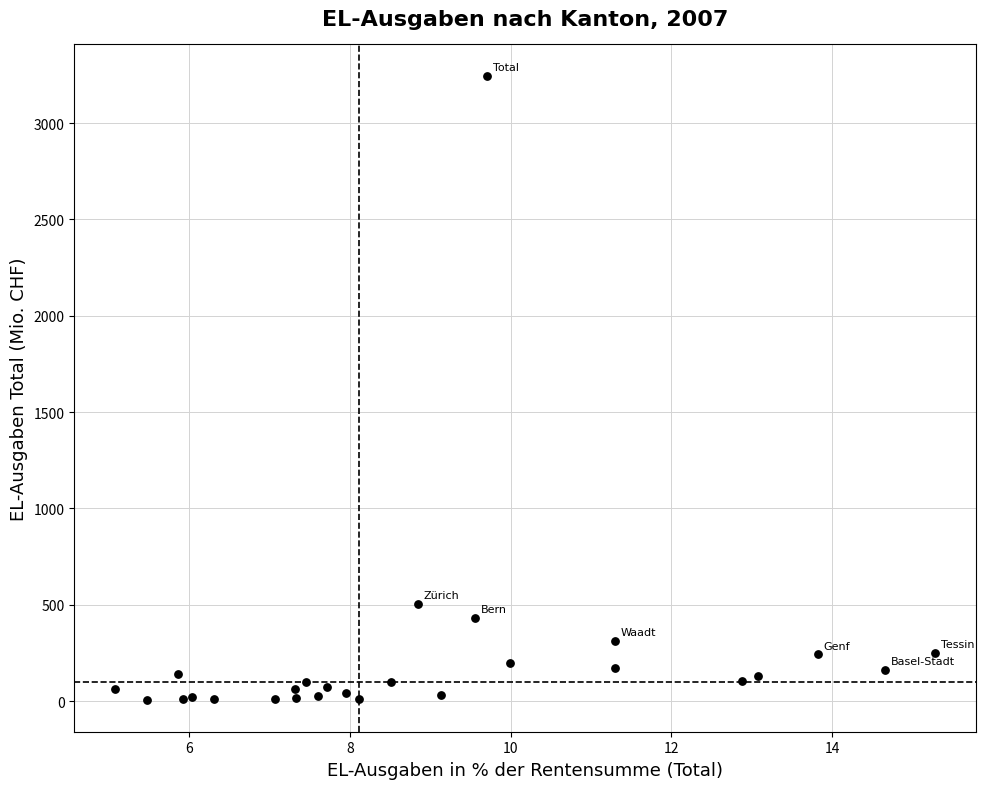

What Y value in the scatter plot is closest to 1624?

506.7